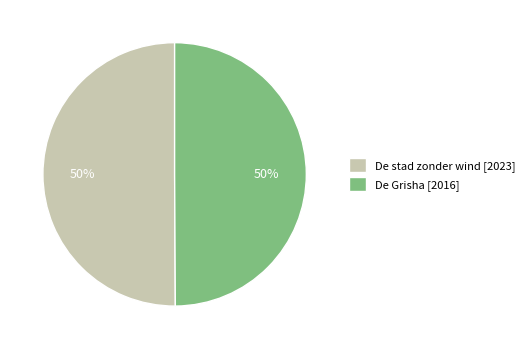

Is the sum of De stad zonder wind [2023] and De Grisha [2016] greater than half?

Yes